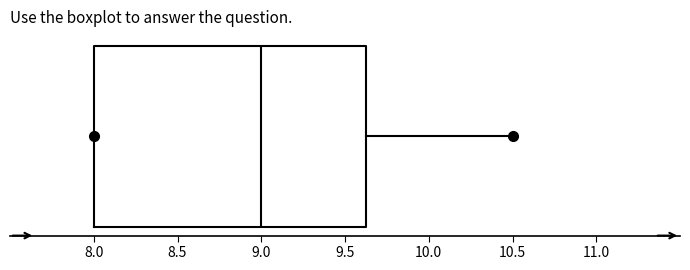

Read this box plot against the x-axis: the position of the median line, the range covered by the box, and the ends of both whiskers. The values are not printed on the chart, so give them approximately, as read against the axis.

median 9.00, box 8.00 to 9.65, whiskers 8.00 to 10.50